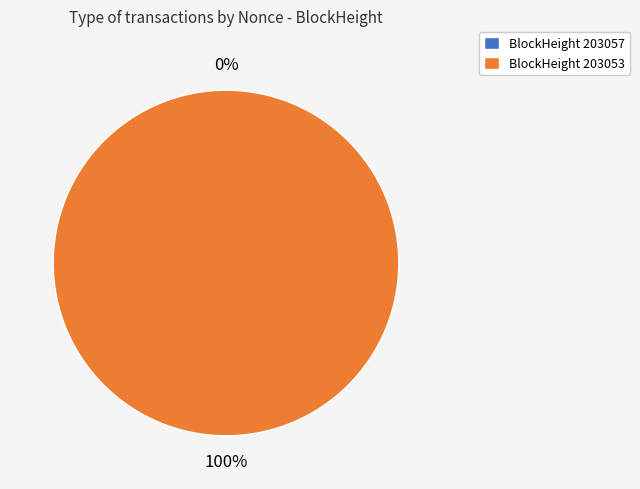

Do 203053 and 203057 together represent more than half of the pie?

Yes